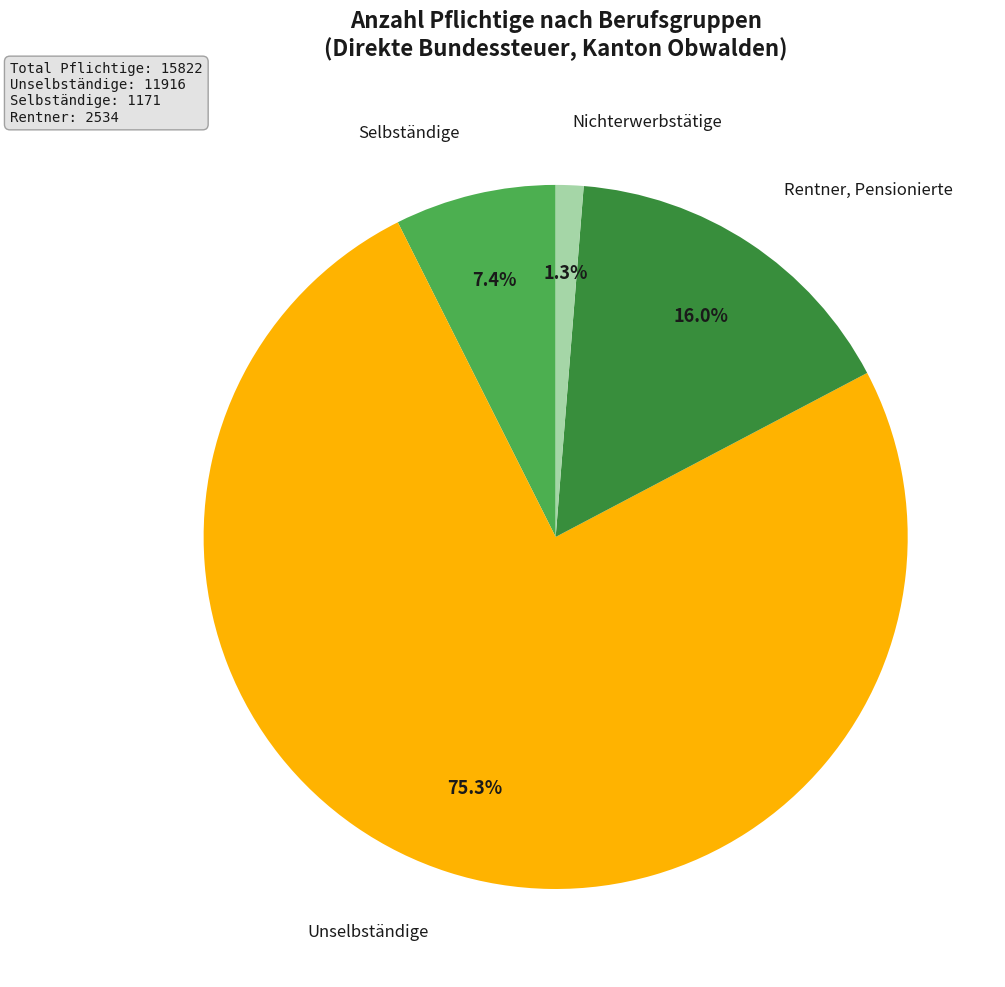

Does any single category account for the majority?

Yes